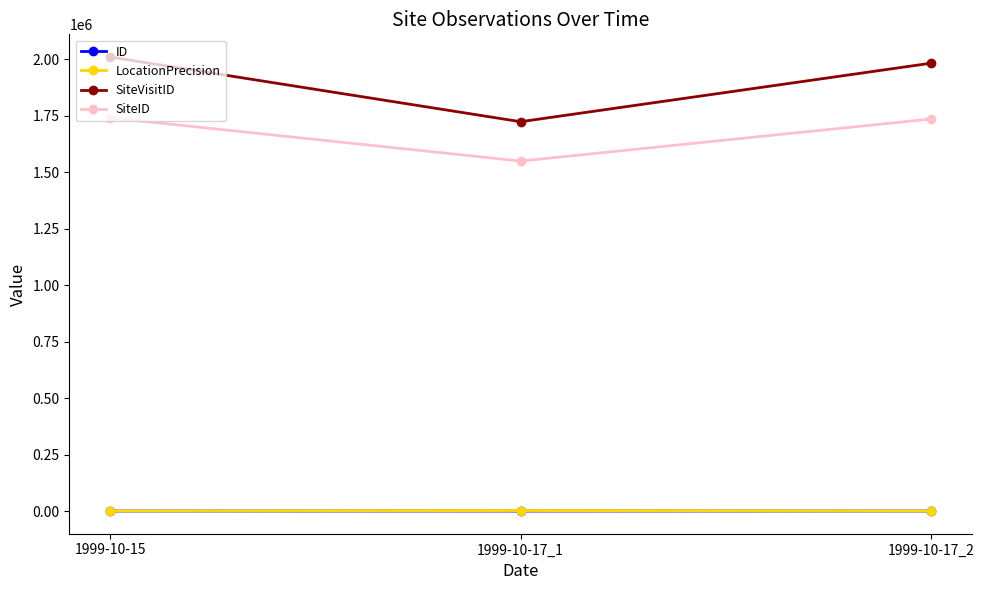

How many values in the SiteVisitID series are below 1981843?

1